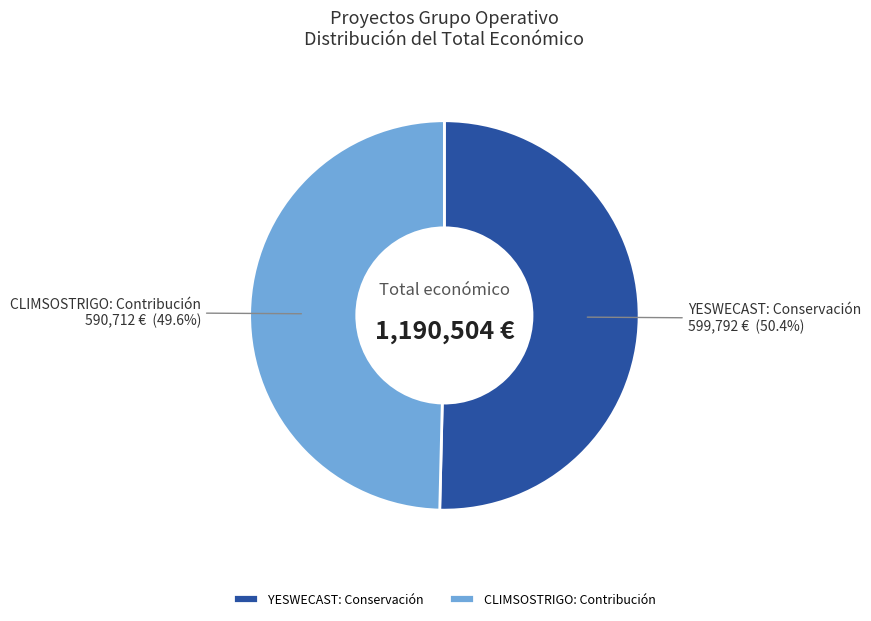

Approximately how many times larger is the value at CLIMSOSTRIGO: Contribución compared to YESWECAST: Conservación?

1.0